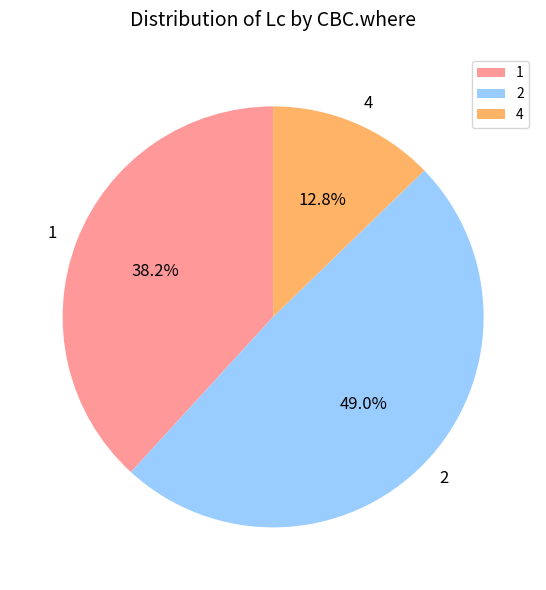

Is 4 the majority of the pie?

No